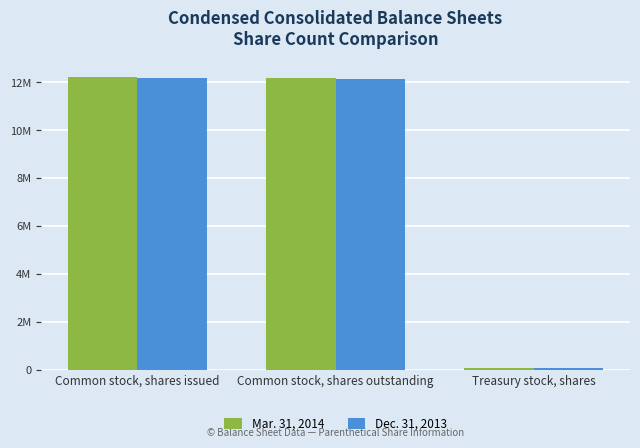

What position from the right is Common stock, shares issued?

3